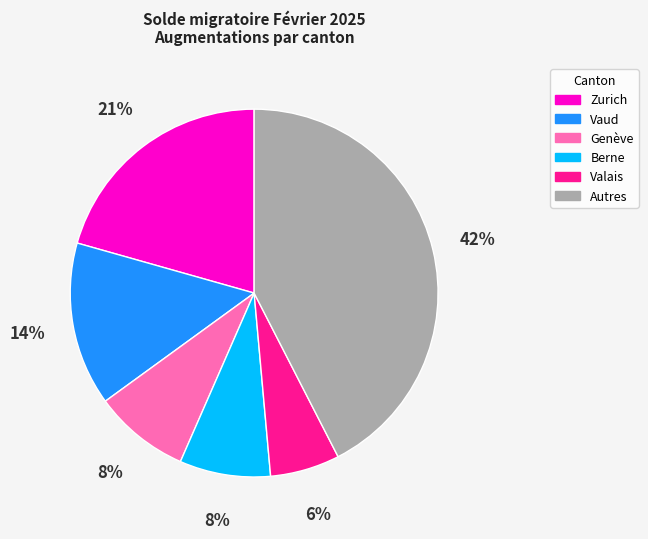

How many slices are in this pie chart?

6